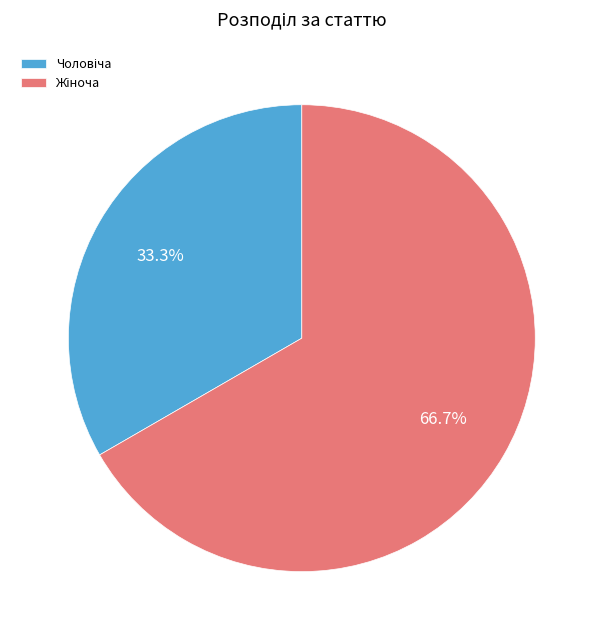

Is there any slice that represents more than half of the pie?

Yes